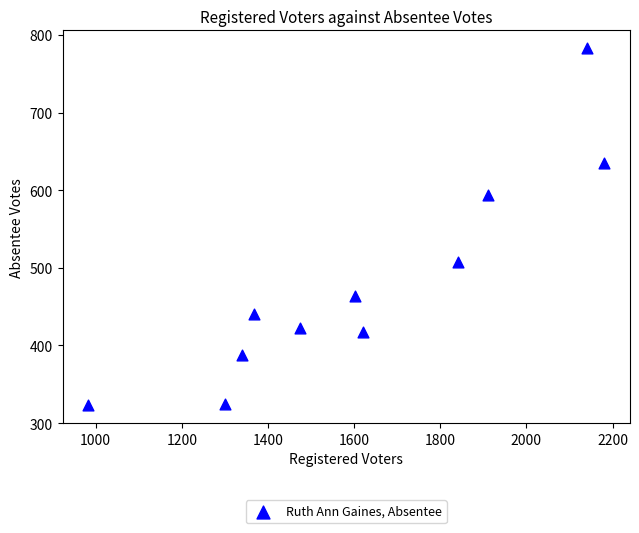

What is the average Y value?

482